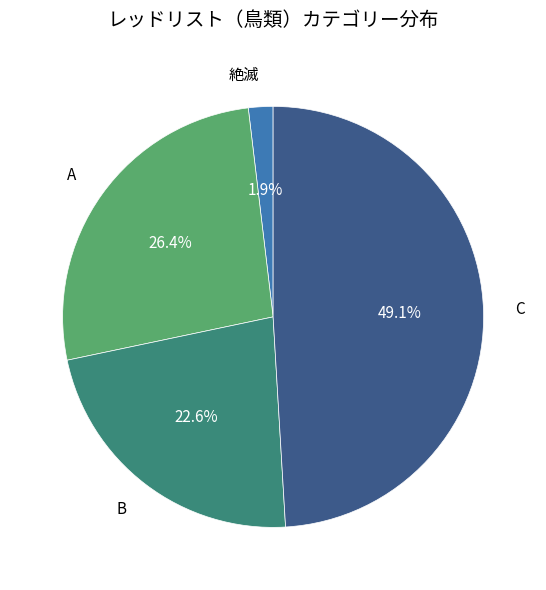

What is the smallest slice in the pie chart?

絶滅